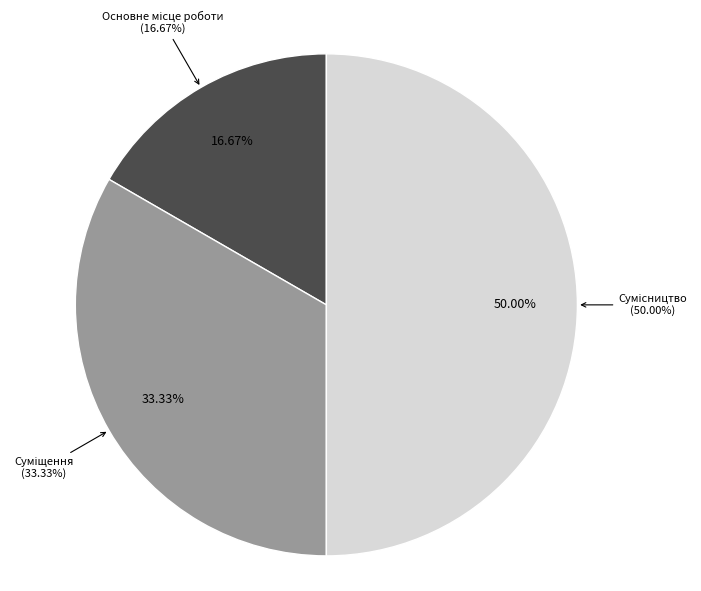

Count the number of slices in the pie.

3